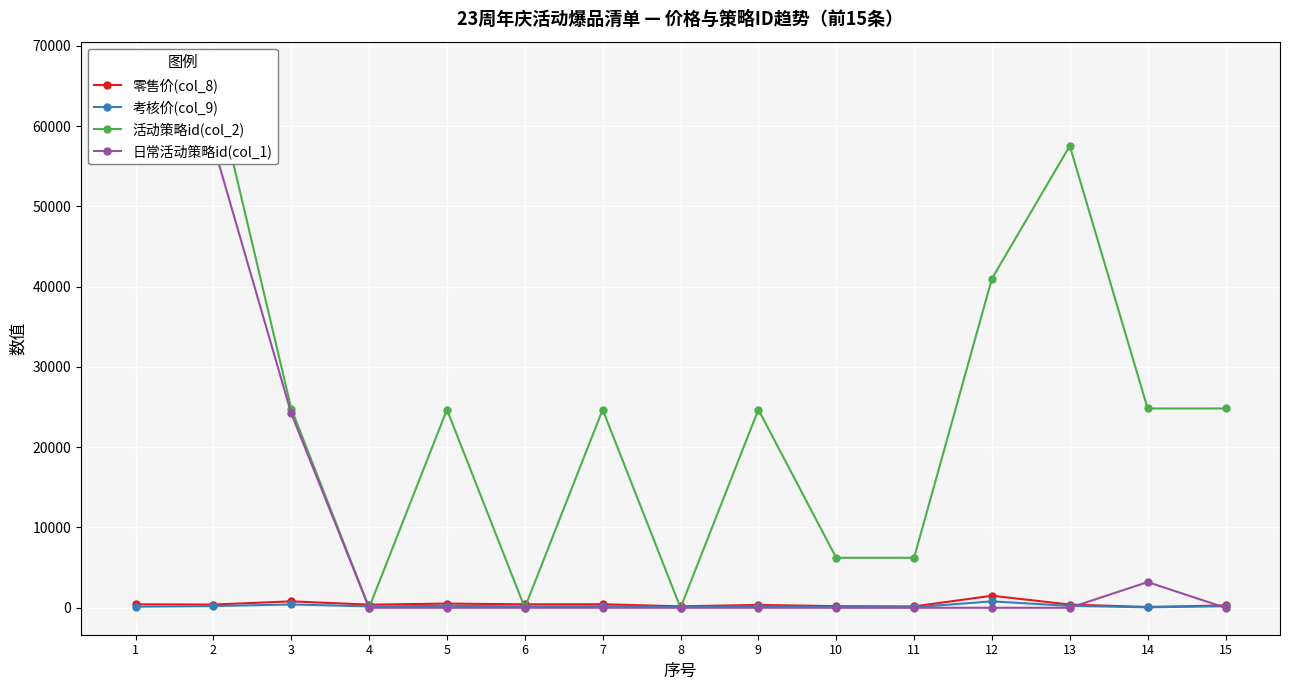

In 零售价(col_8), how many points are higher than both neighbors (excluding endpoints)?

5